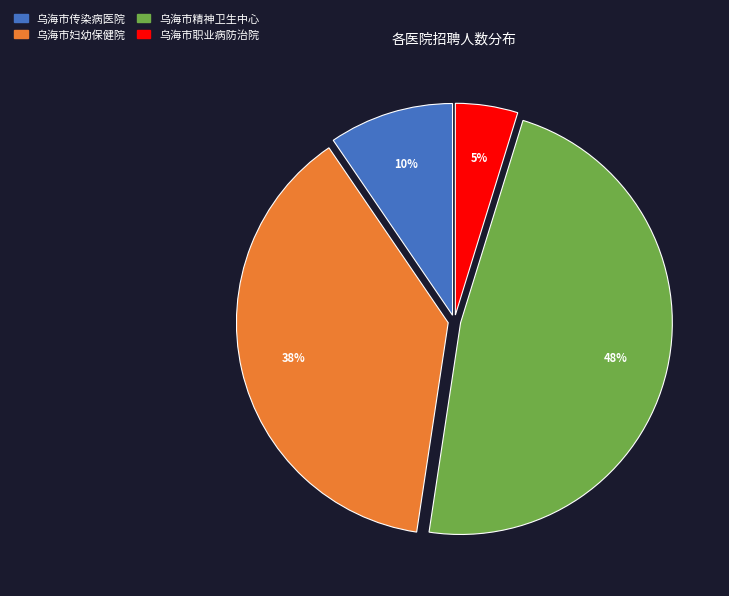

Between 乌海市职业病防治院 and 乌海市精神卫生中心, which is larger?

乌海市精神卫生中心